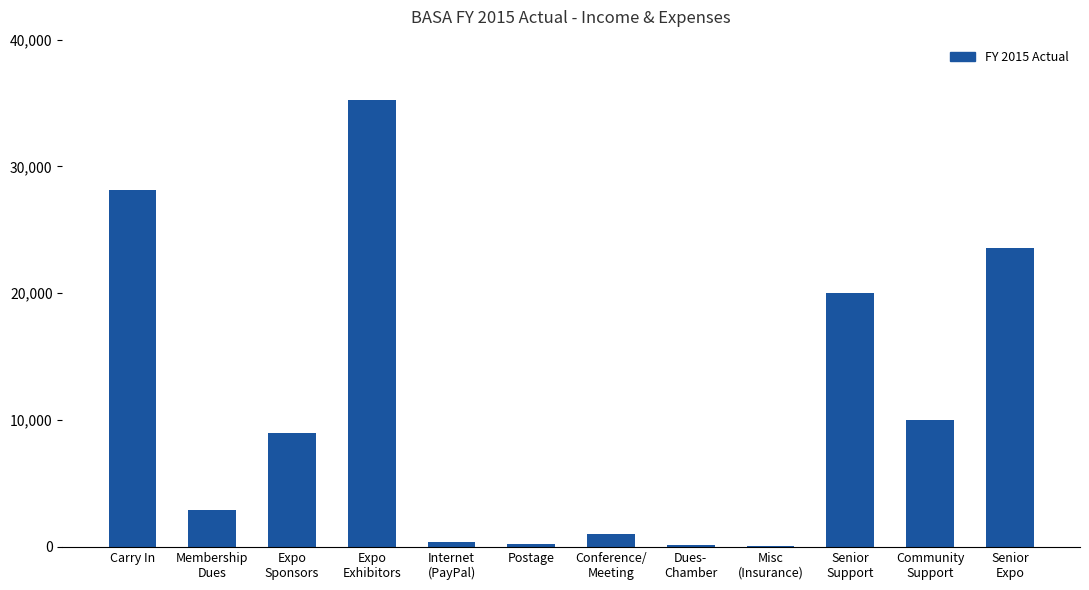

What is the sum of all values?

130721